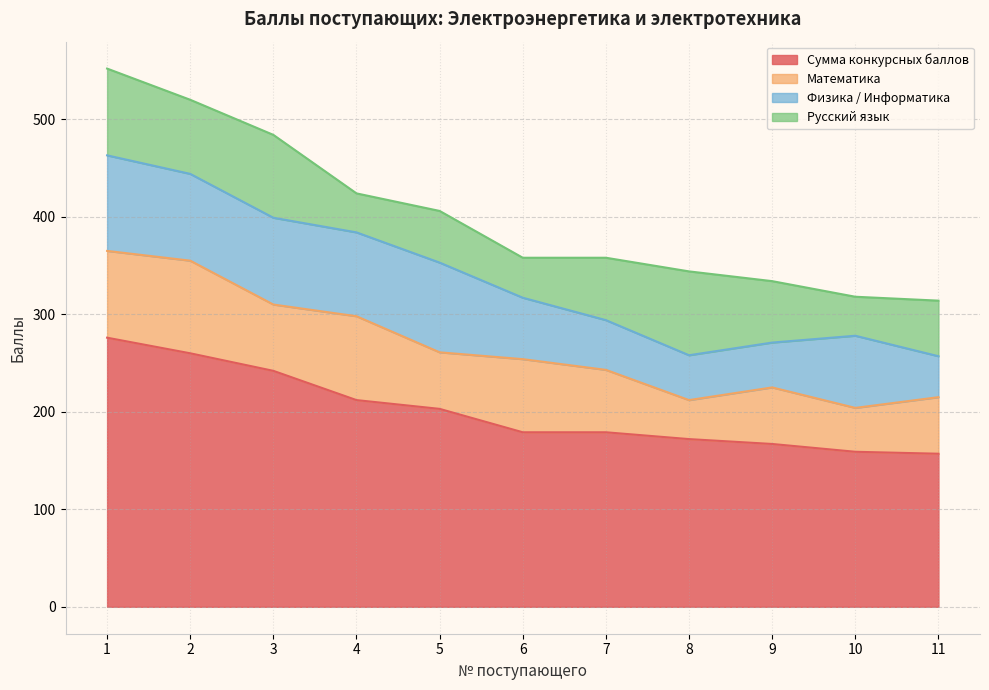

What is the sum of the Сумма конкурсных баллов values at 7 and 3?

421